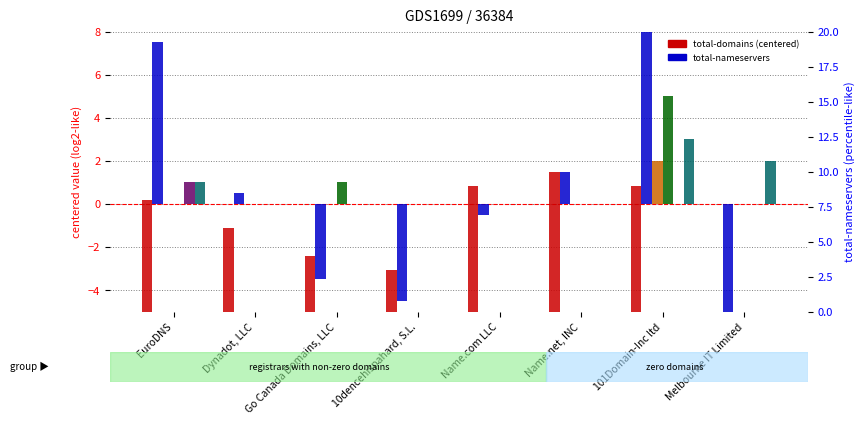

What is the spread (max minus min) of values at Melbourne IT Limited?

7.5